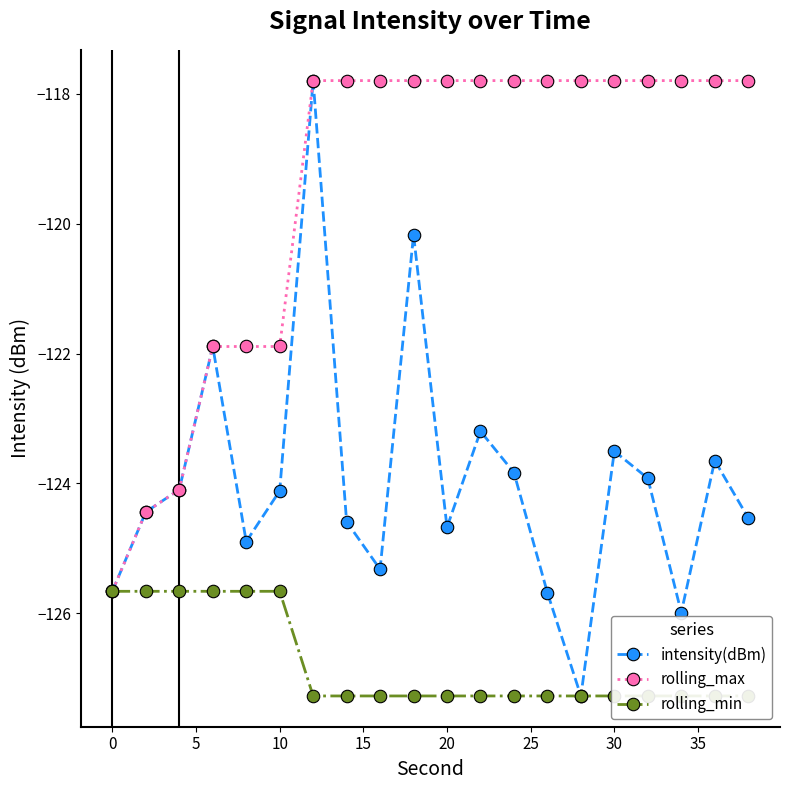

What is the lowest value of the intensity(dBm) series?

-127.3